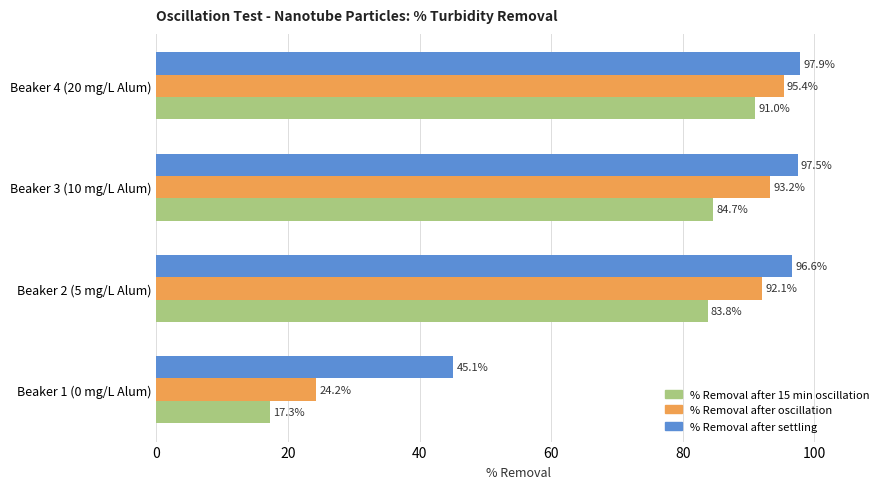

Is it true that % Removal after 15 min oscillation equals 91.0 at Beaker 4 (20 mg/L Alum)?

True